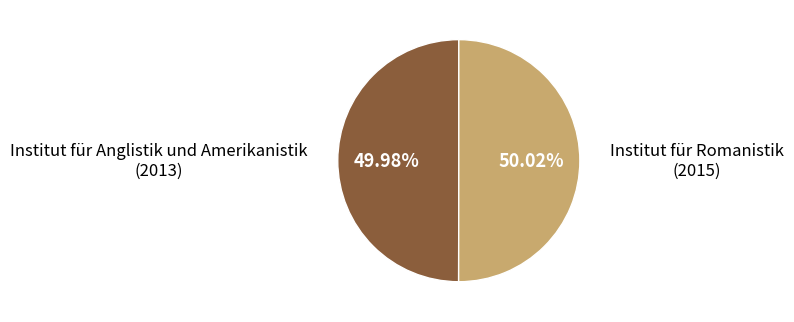

Is there any slice that represents more than half of the pie?

Yes